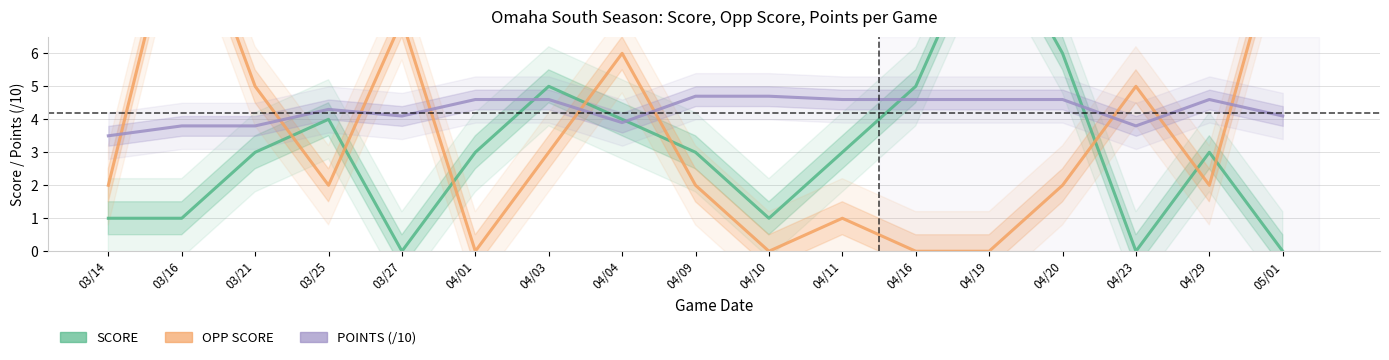

What is the total value across all series at 03/16?

15.8